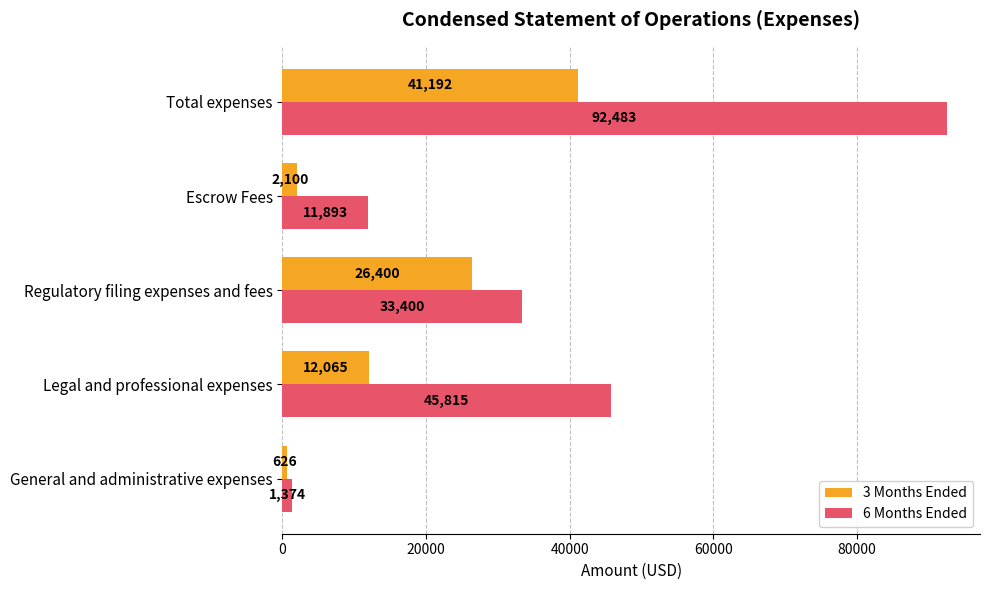

List the series in order of their overall mean, lowest first.

3 Months Ended, 6 Months Ended